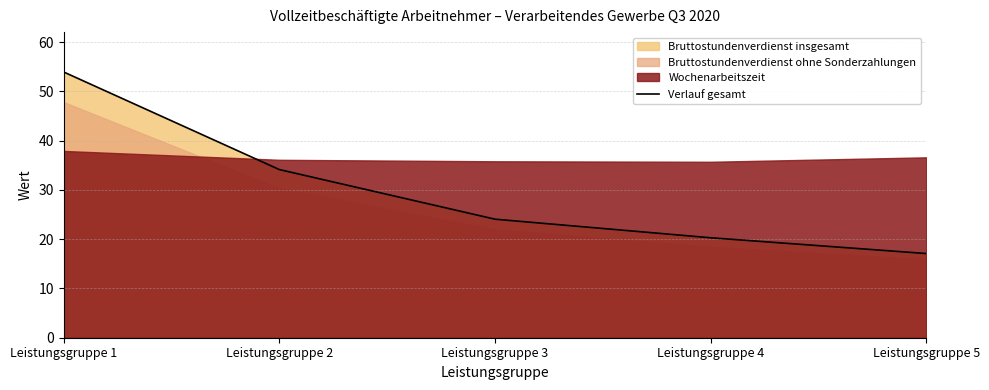

Reading right to left, what are all the values shown in this chart?

Leistungsgruppe 5=17.1	Leistungsgruppe 4=20.3	Leistungsgruppe 3=24.1	Leistungsgruppe 2=34.1	Leistungsgruppe 1=53.9